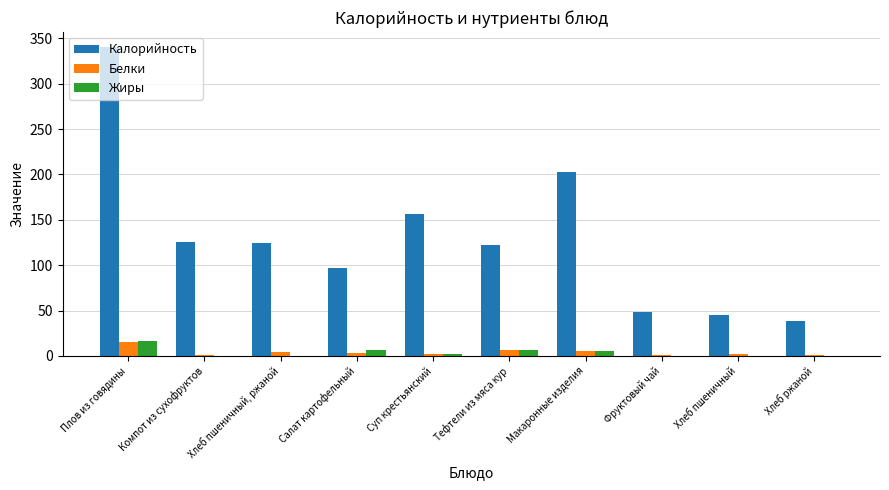

What is the difference between the Белки values at Фруктовый чай and Хлеб пшеничный?

1.0